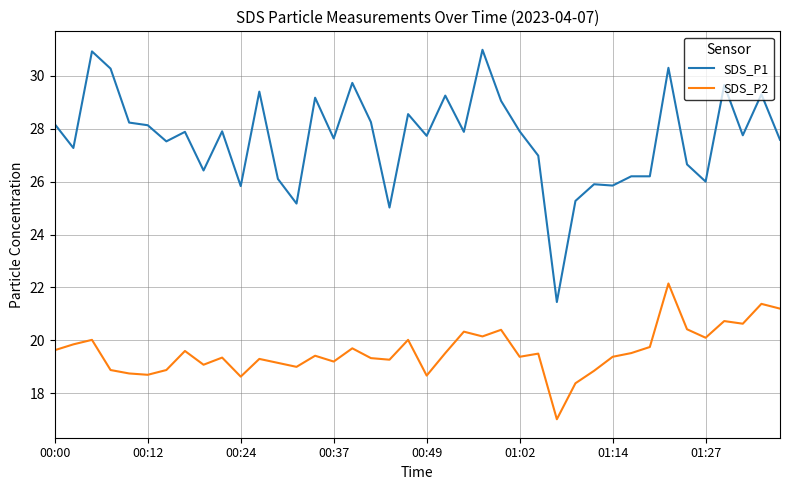

What is the smallest value displayed?

17.0